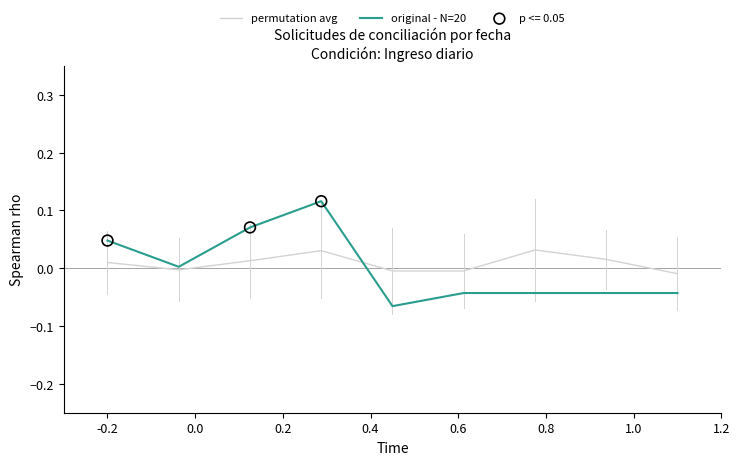

Which series has the widest spread of values?

original - N=20